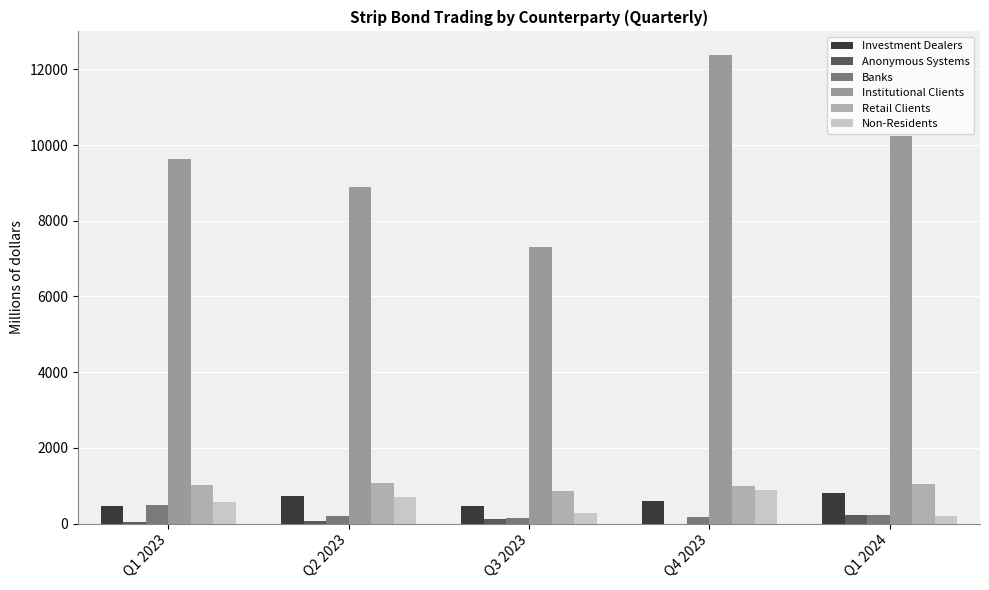

At which category does the chart reach its minimum across all series?

Q4 2023